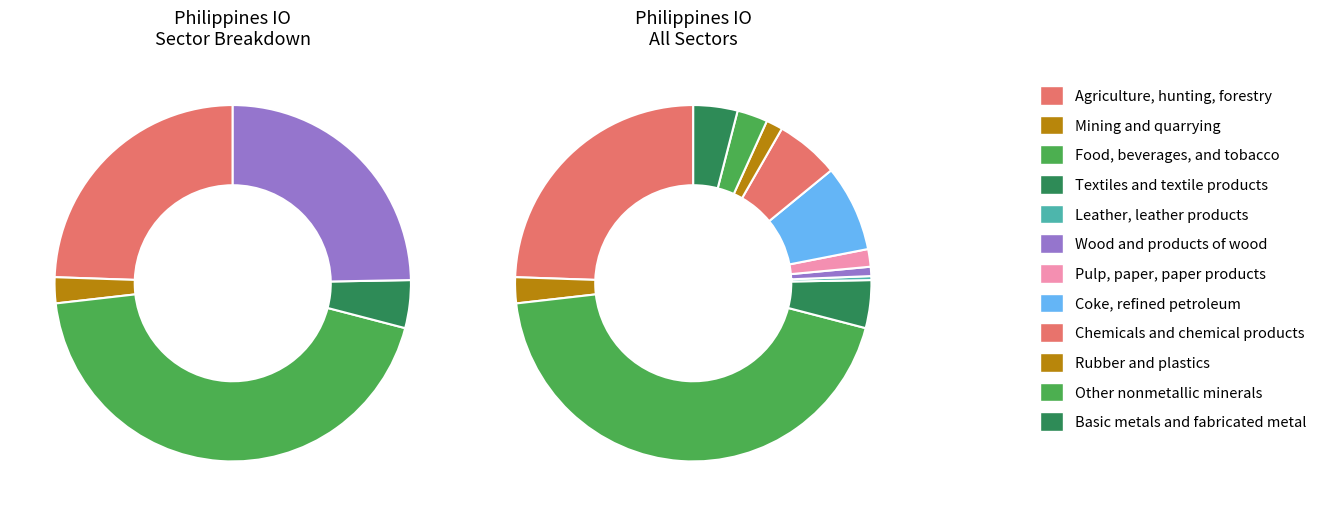

Is the sum of Chemicals and chemical products and Pulp, paper, paper products, printing greater than half?

No